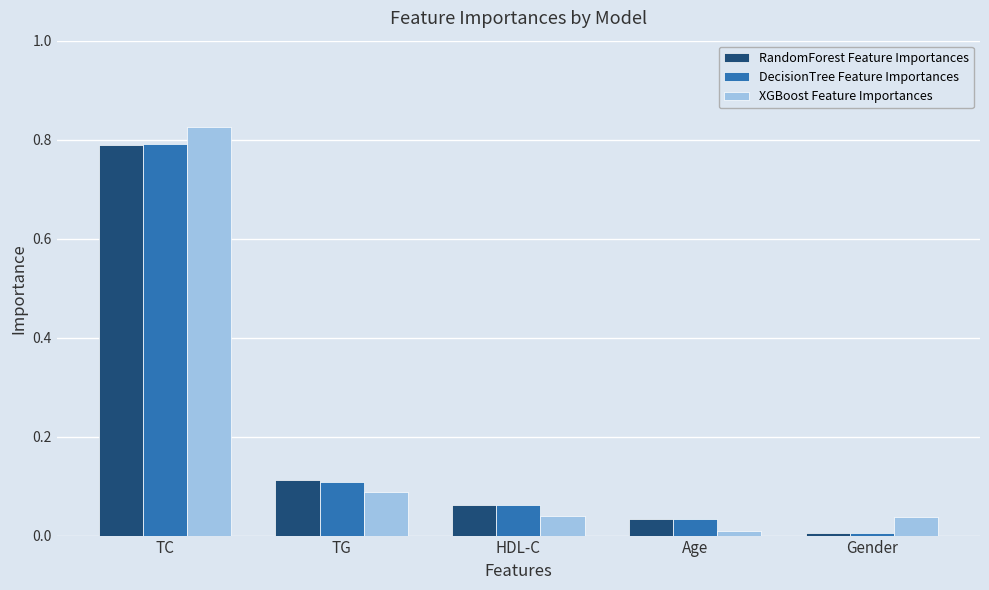

Is it true that RandomForest Feature Importances equals 0.0 at HDL-C?

False